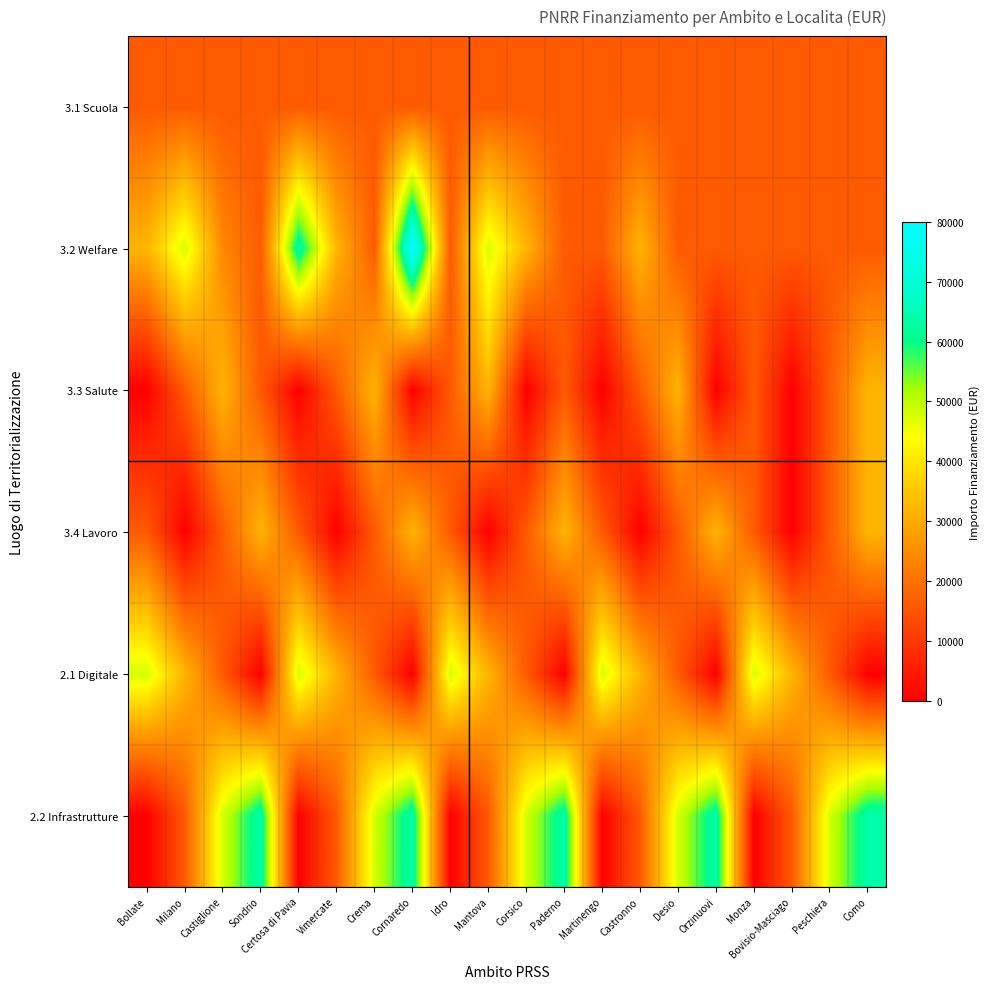

How many data points does each series have?

20